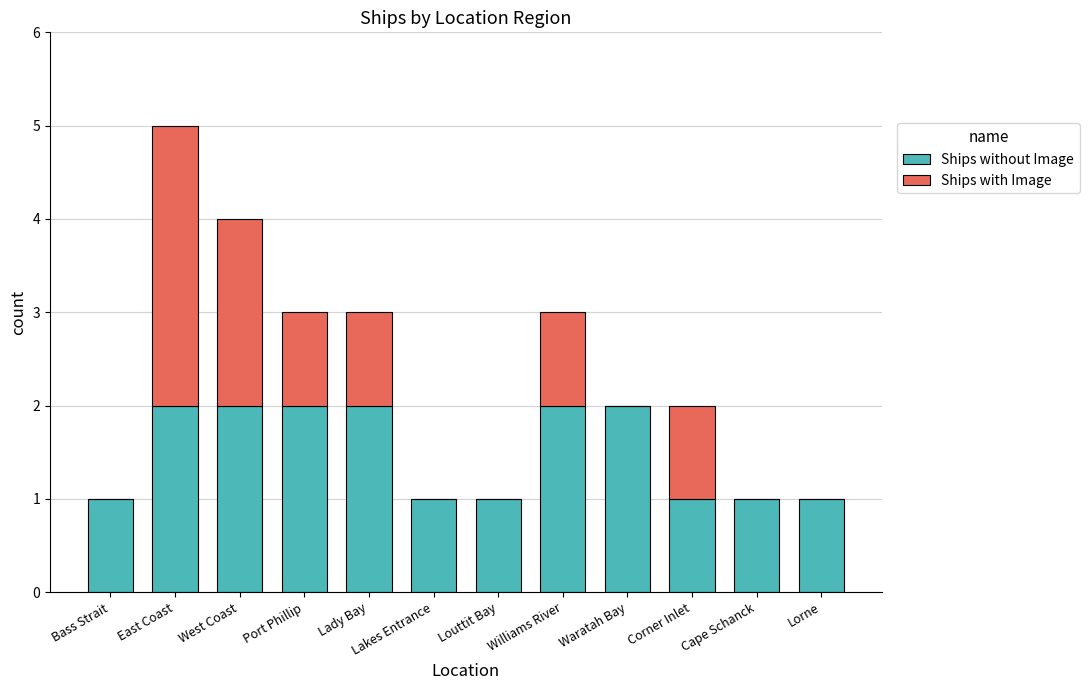

Is it true that Ships without Image equals 0 at Corner Inlet?

False